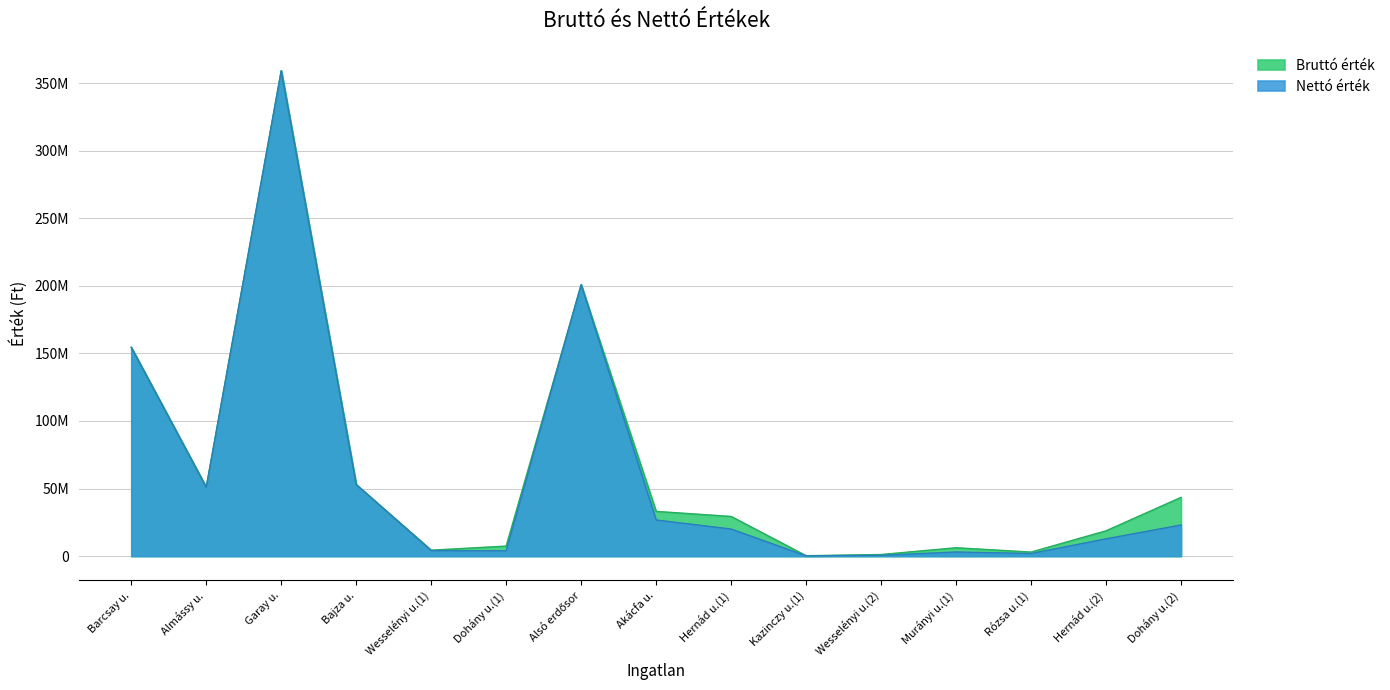

Which category has the highest value in the Bruttó érték series?

Garay u.